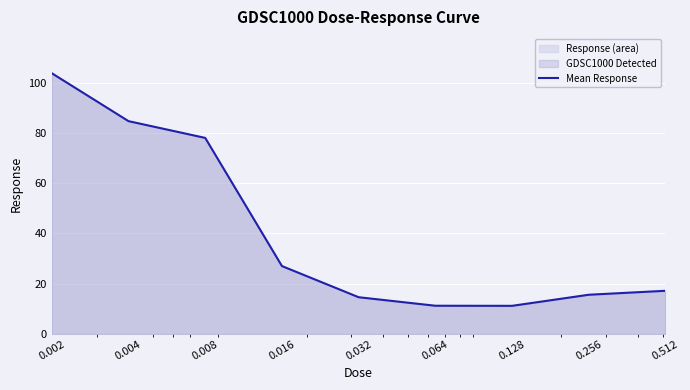

What is the change in value from 0.032 to 0.064?

-3.4